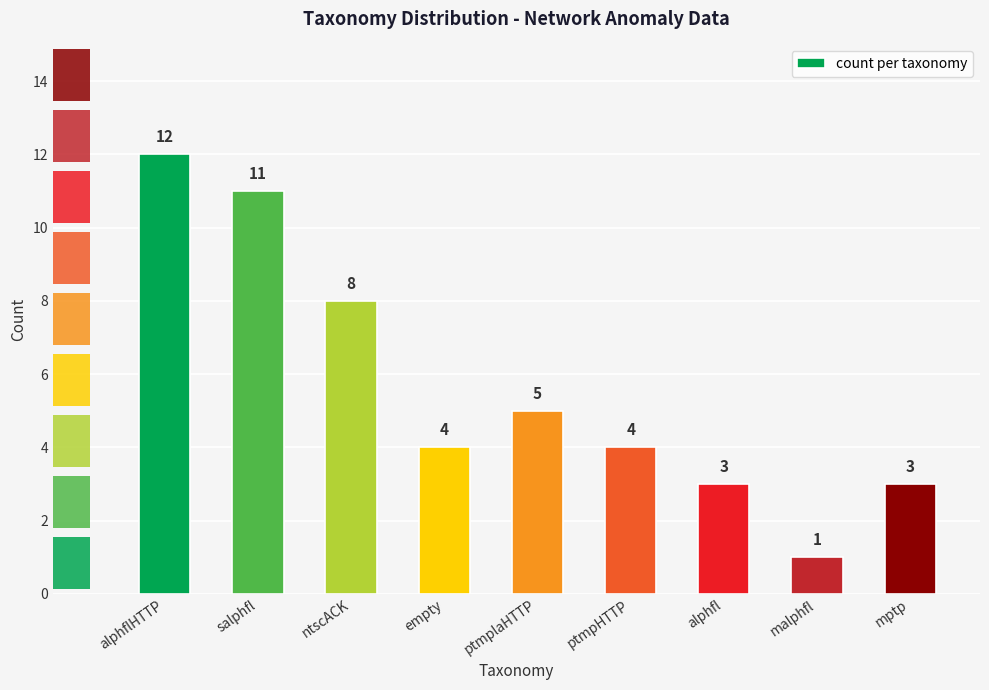

Approximately how many times larger is the value at ptmplaHTTP compared to mptp?

1.7